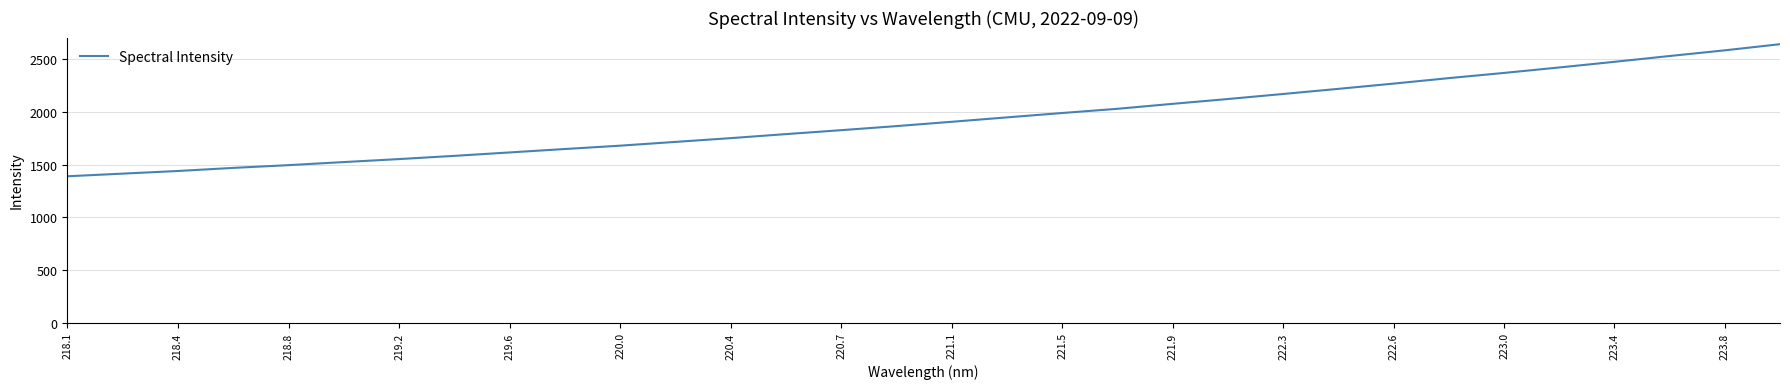

Does the chart display data point markers on the line(s)?

No